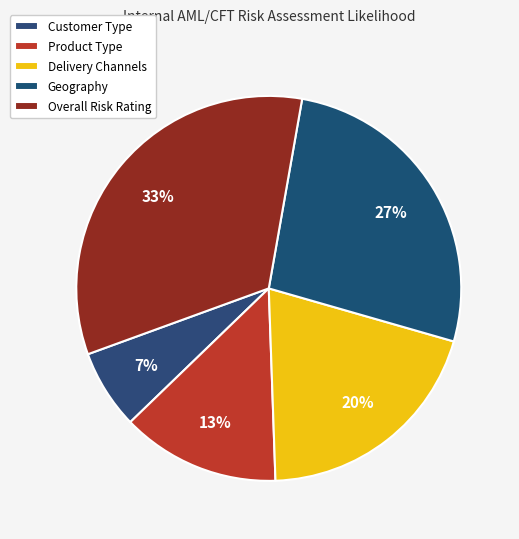

How many segments does this pie chart have?

5